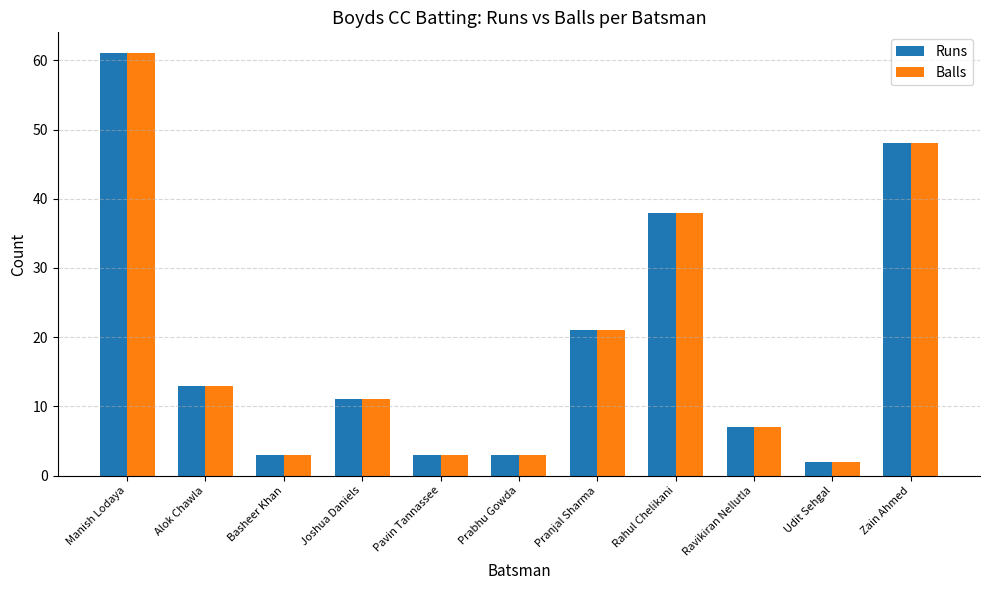

Which category has the highest value in the Balls series?

Manish Lodaya